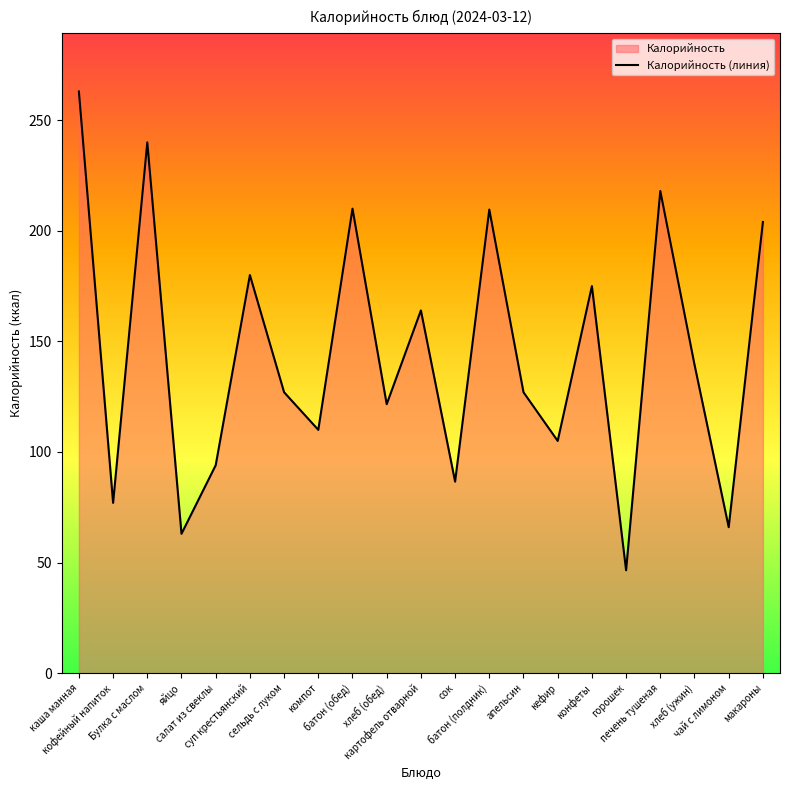

How many lines are shown in the chart?

1